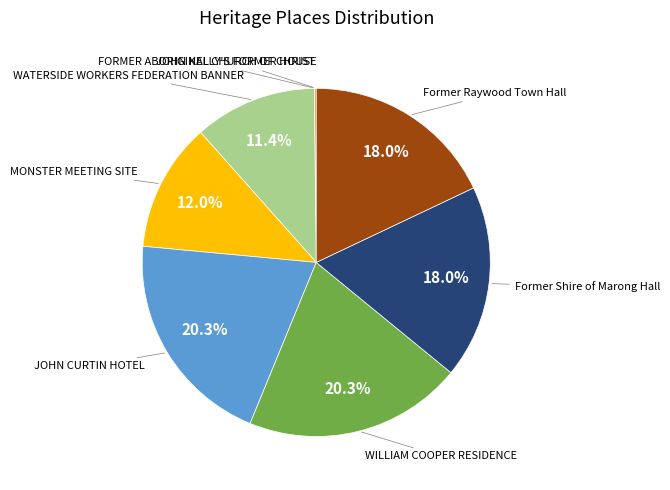

How much of the chart is everything except Former Shire of Marong Hall?

82.0%